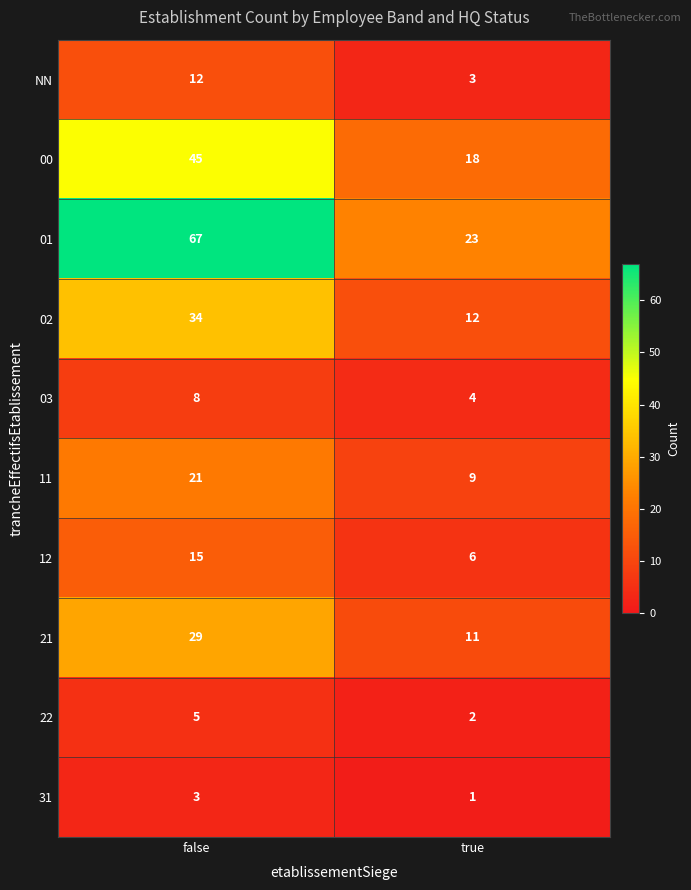

What is the difference between the highest and lowest values at true?

22